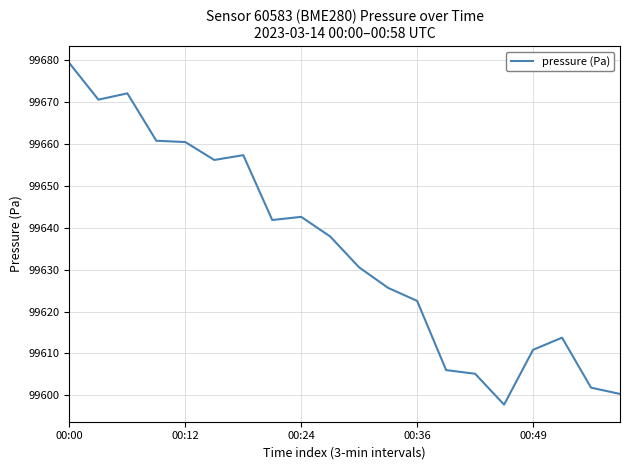

What is the difference between the maximum and minimum values?

81.6